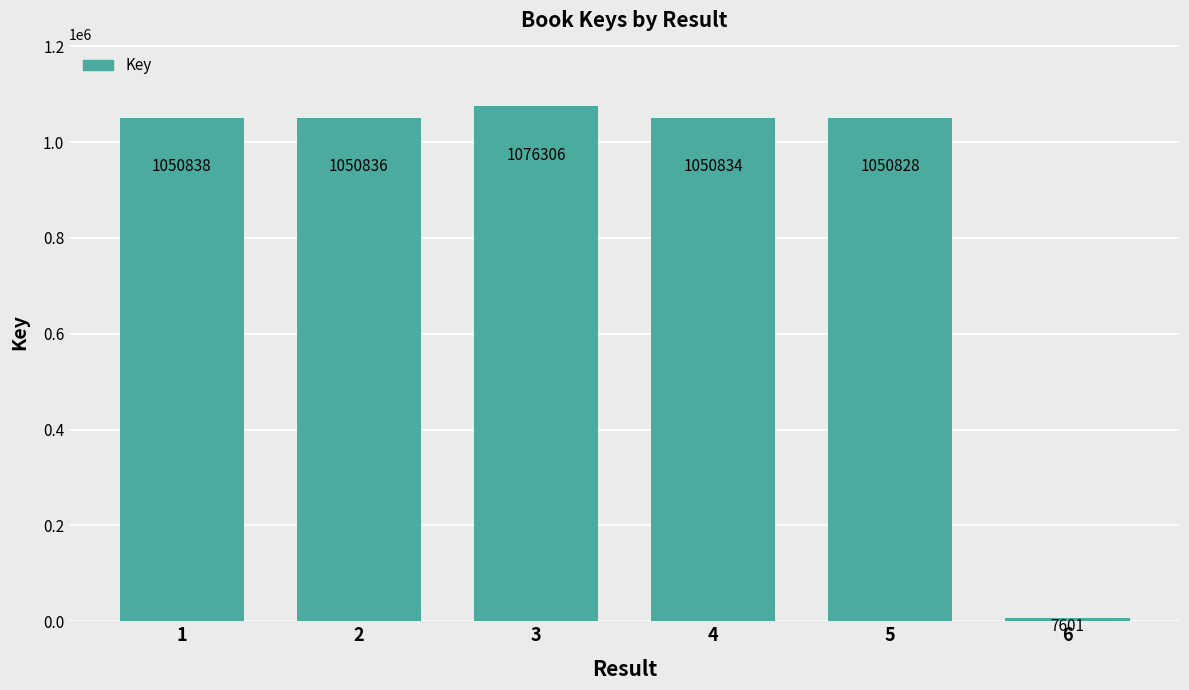

What is the difference between the maximum and minimum values?

1068705